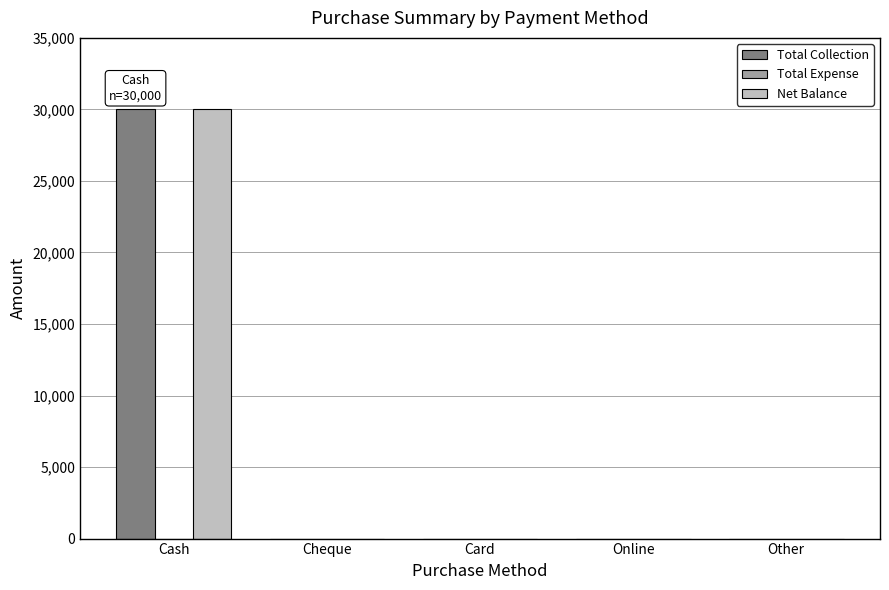

What is the sum of all Total Collection values?

30000